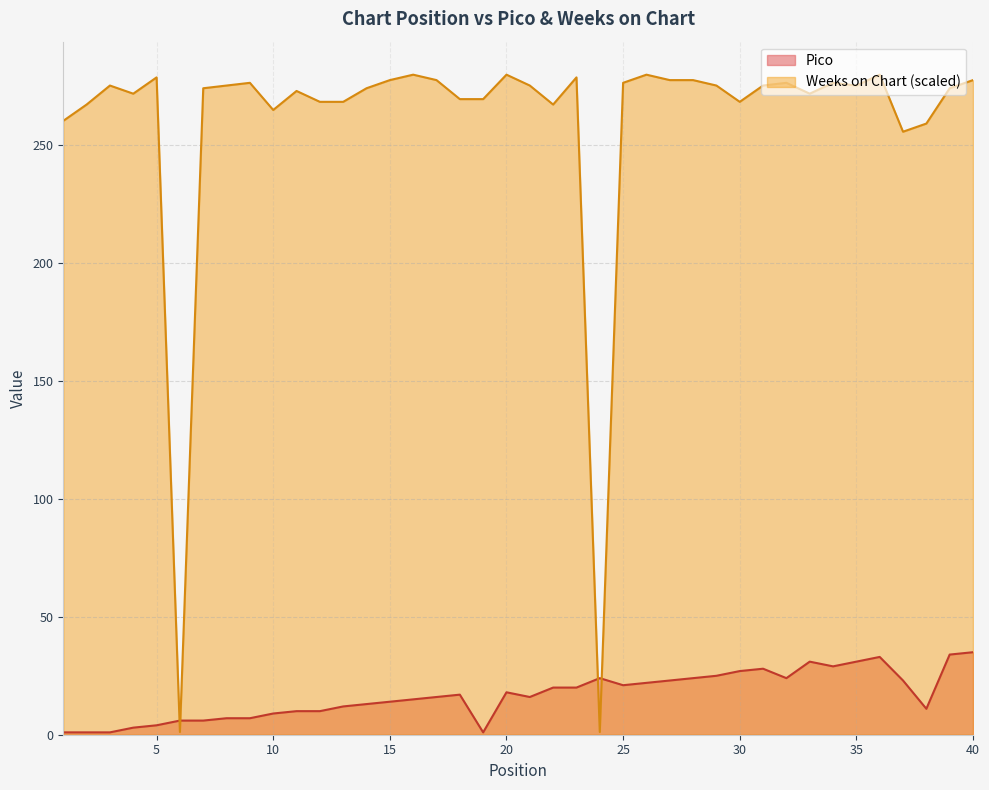

List the series in order of their peak value, highest first.

Weeks on Chart (scaled), Pico